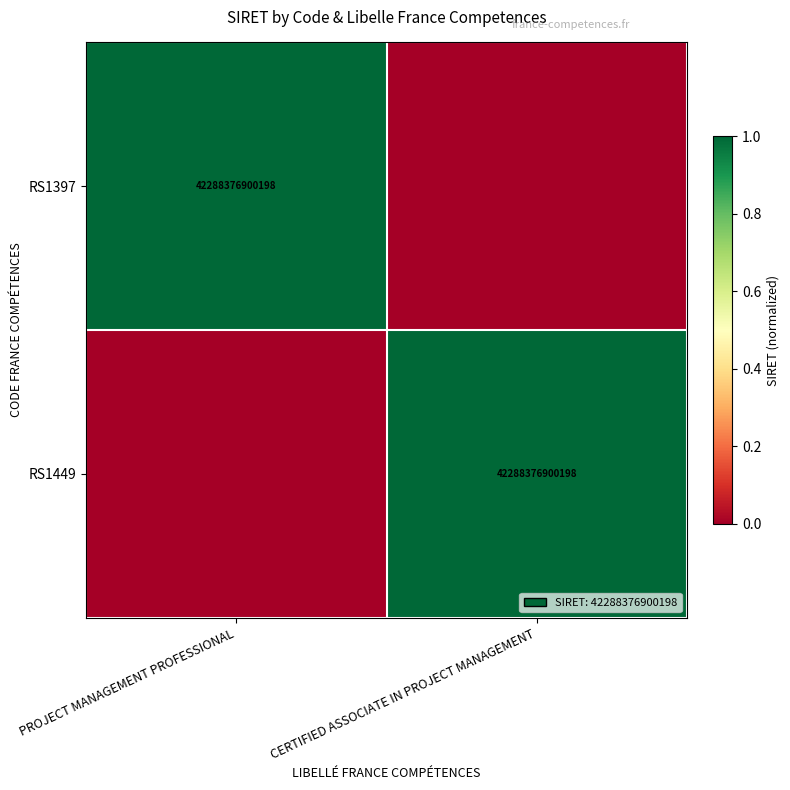

True or false: RS1397 has a value of 42288376900198 at PROJECT MANAGEMENT PROFESSIONAL.

True